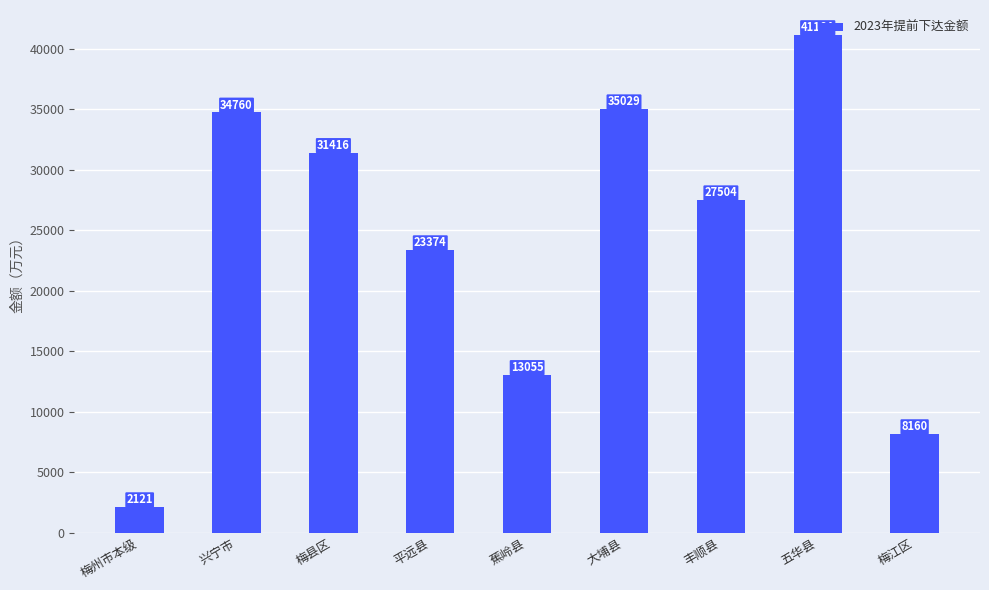

What is the label of the 5th bar from the right?

蕉岭县